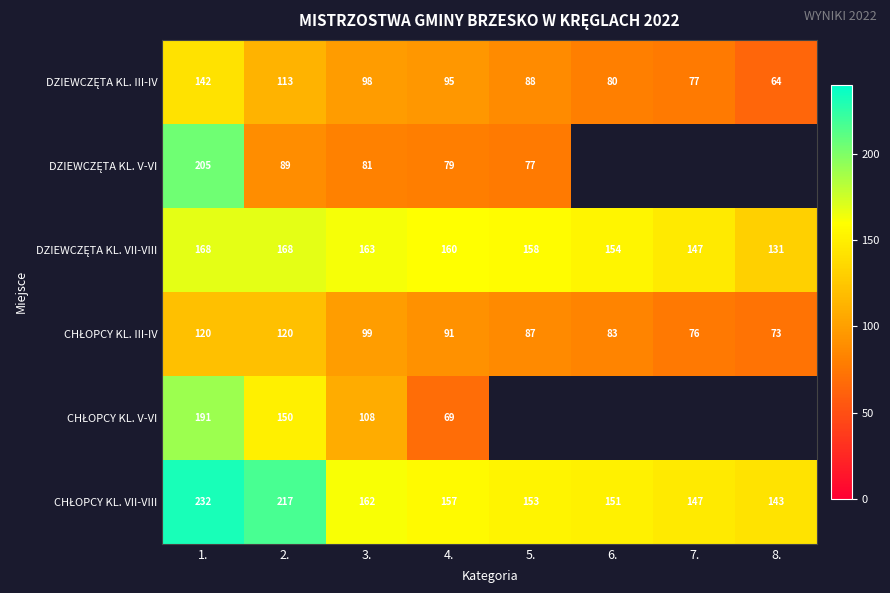

What is the total value across all series at 4.?

651